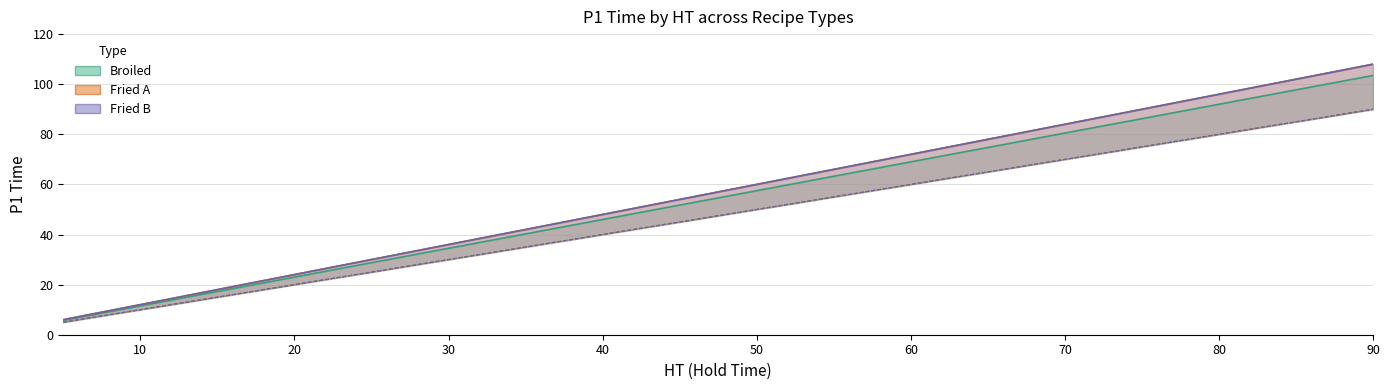

True or false: Fried B has more than 2 points higher than both neighbors.

False